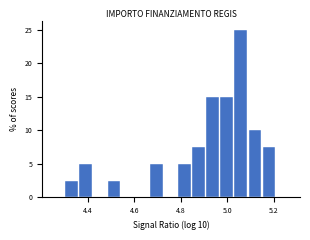

Read against the x-axis, roughly where is the centre of the tallest bar?

5.06